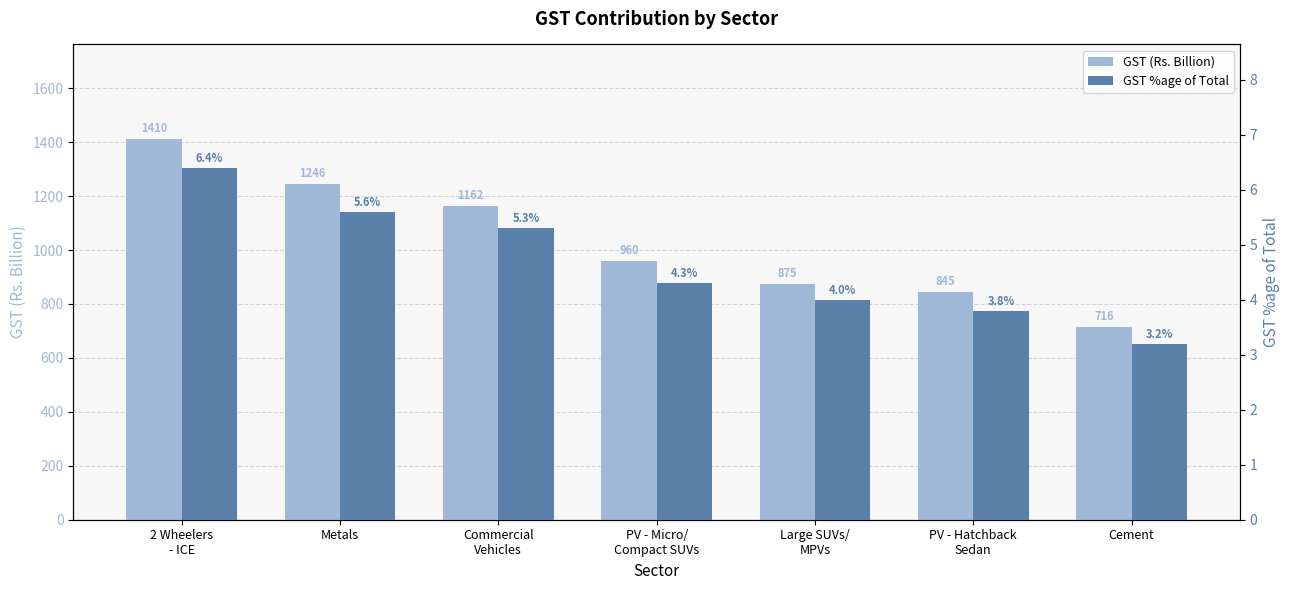

Rank the series at Cement from highest to lowest value.

GST (Rs. Billion), GST %age of Total